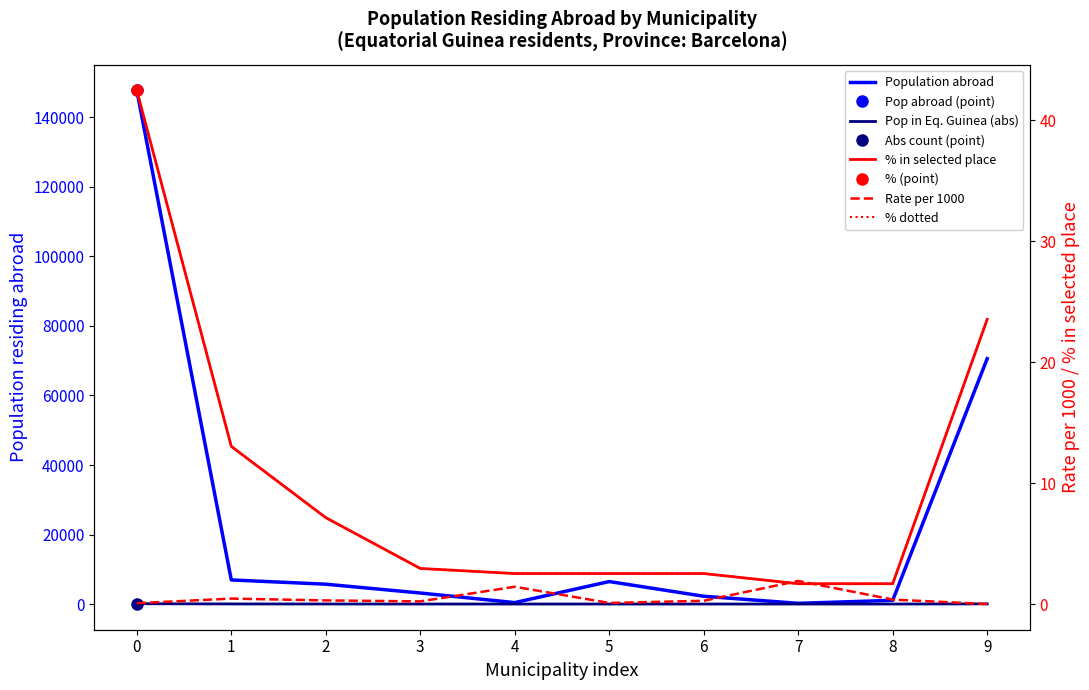

Which series changed the most between 3 and 5?

Population abroad